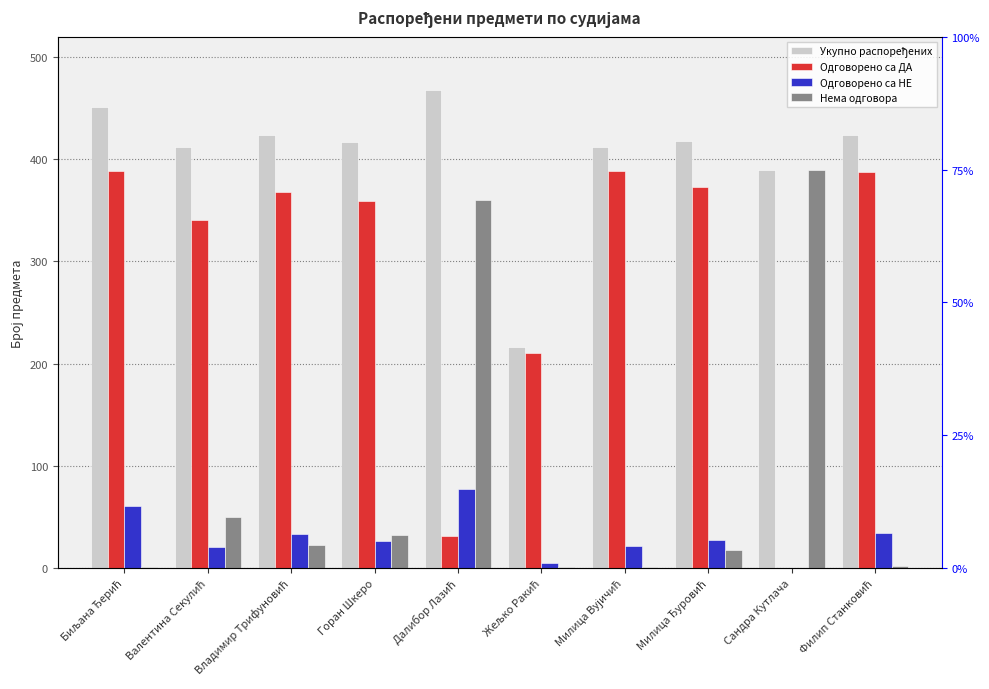

What is the value of the Одговорено са НЕ bar at the 3rd from the left?

33